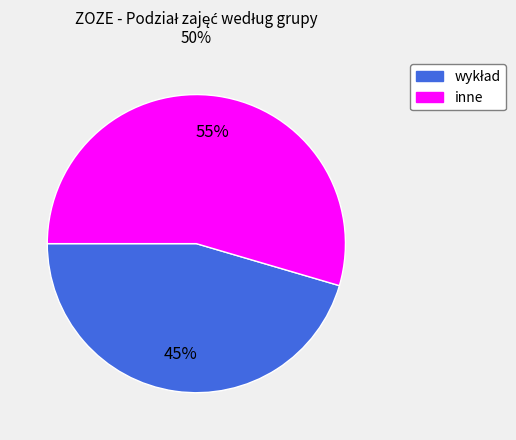

Which slice represents more than half of the pie?

inne